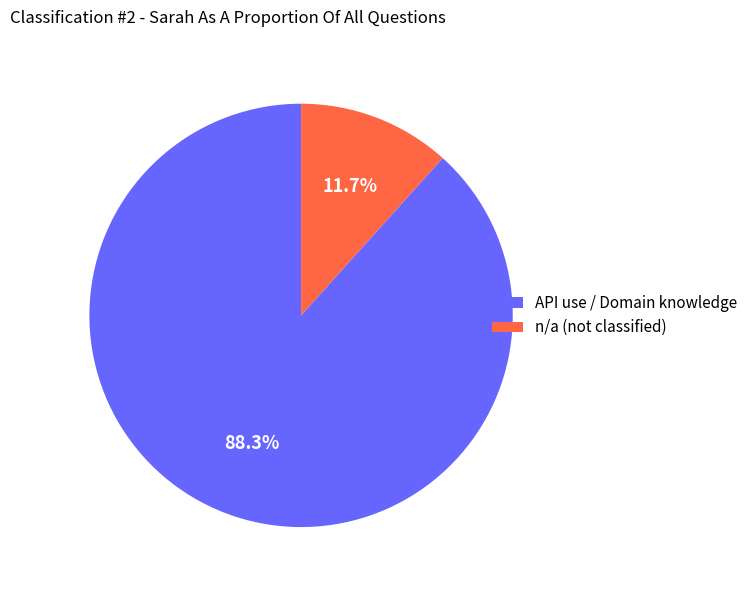

Which slice represents more than half of the pie?

API use / Domain knowledge